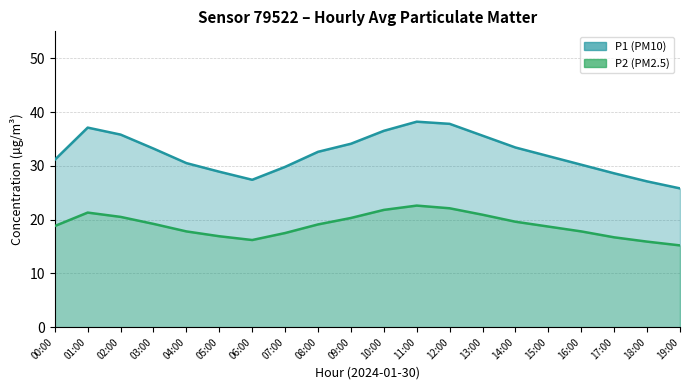

At which category is the sum across all series the highest?

11:00